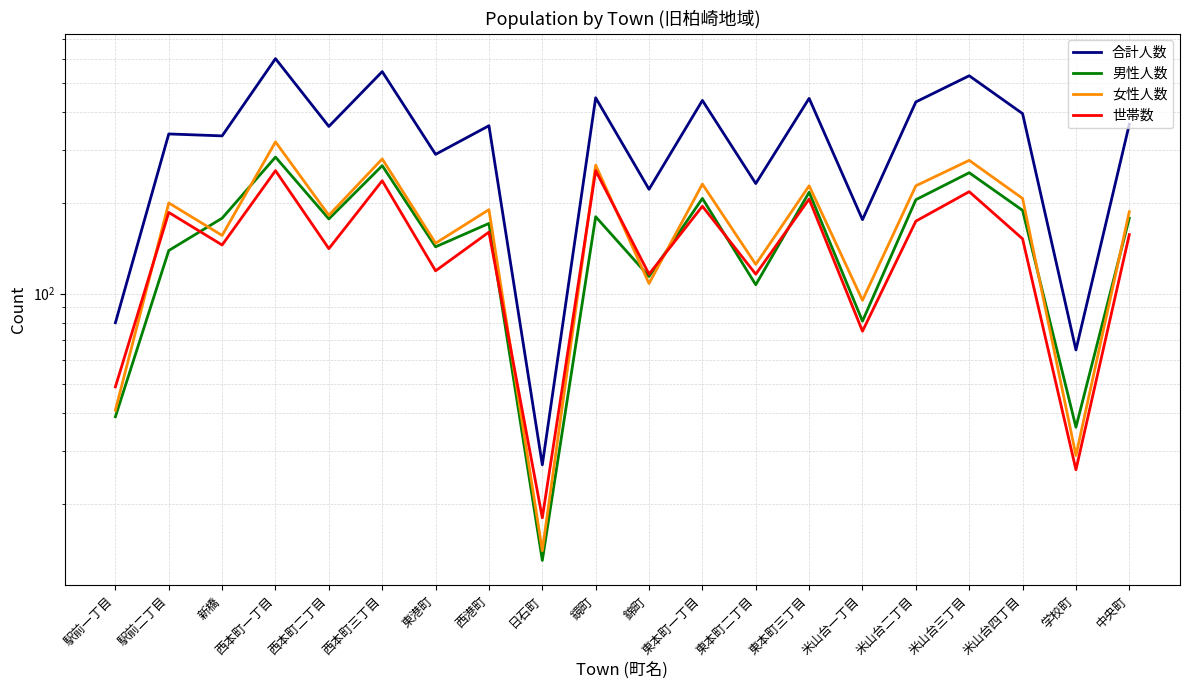

What is the value of the 合計人数 point at the 17th from the left?

529